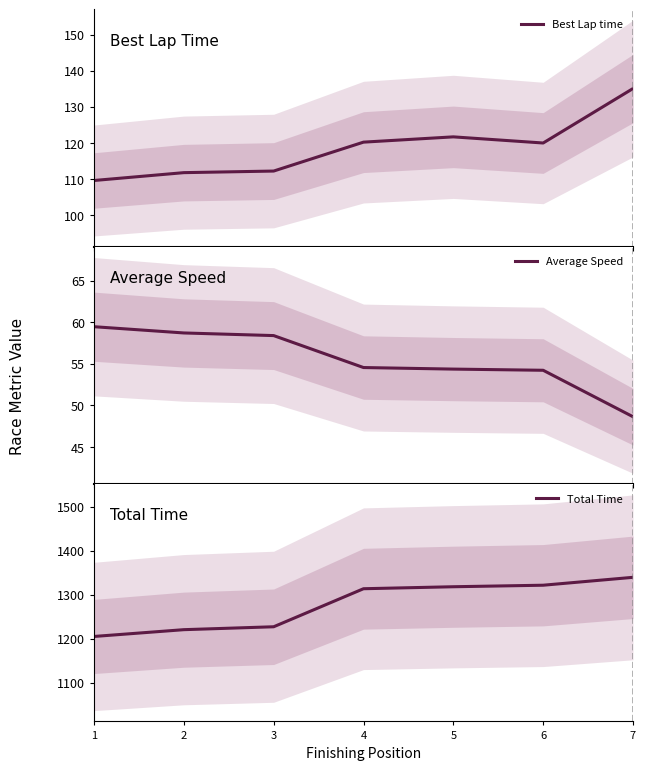

Reading left to right, what are all the values shown in this chart?

Best Lap time: 109.6	111.8	112.2	120.2	121.7	120.0	135.1
Average Speed: 59.5	58.7	58.4	54.6	54.4	54.2	48.6
Total Time: 1205.1	1220.5	1227.2	1313.7	1318.2	1321.7	1339.6